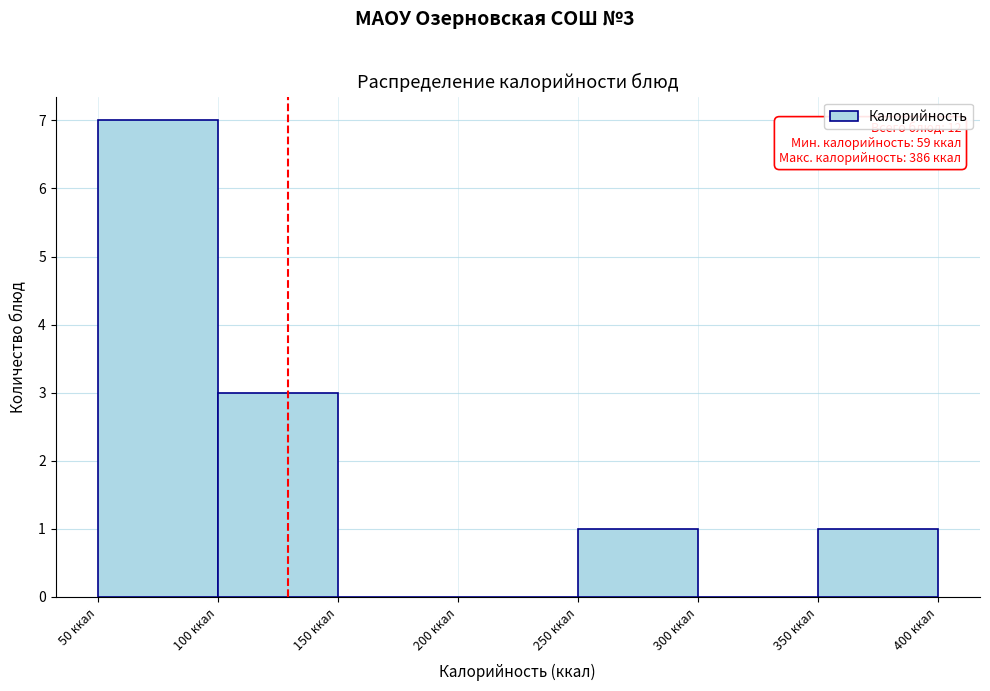

Over which range of the x-axis is the bar tallest?

50 to 100